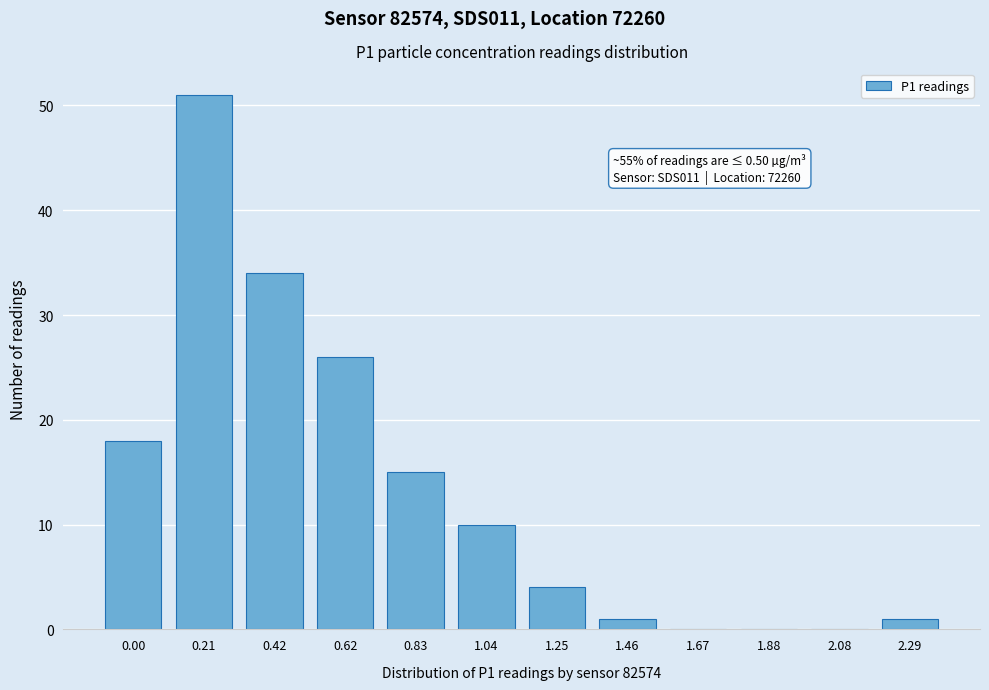

Reading left to right, what are all the values shown in this chart?

0.00=18	0.21=51	0.42=34	0.62=26	0.83=15	1.04=10	1.25=4	1.46=1	1.67=0	1.88=0	2.08=0	2.29=1